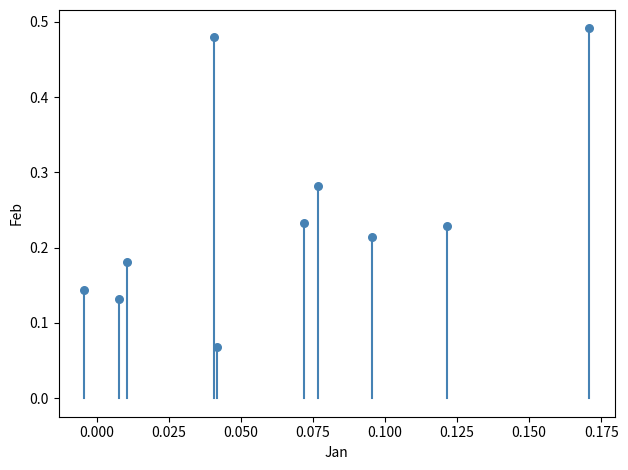

What is the range of Y values (max minus min)?

0.4